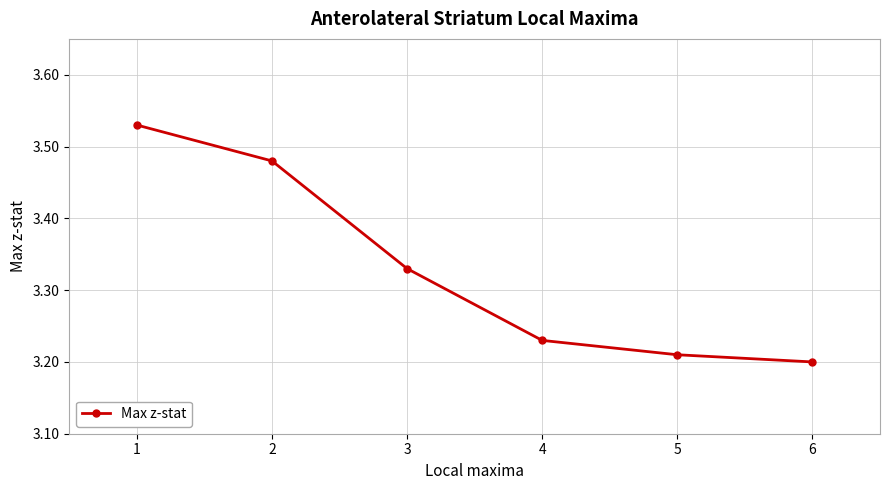

What is the sum of all values?

20.0